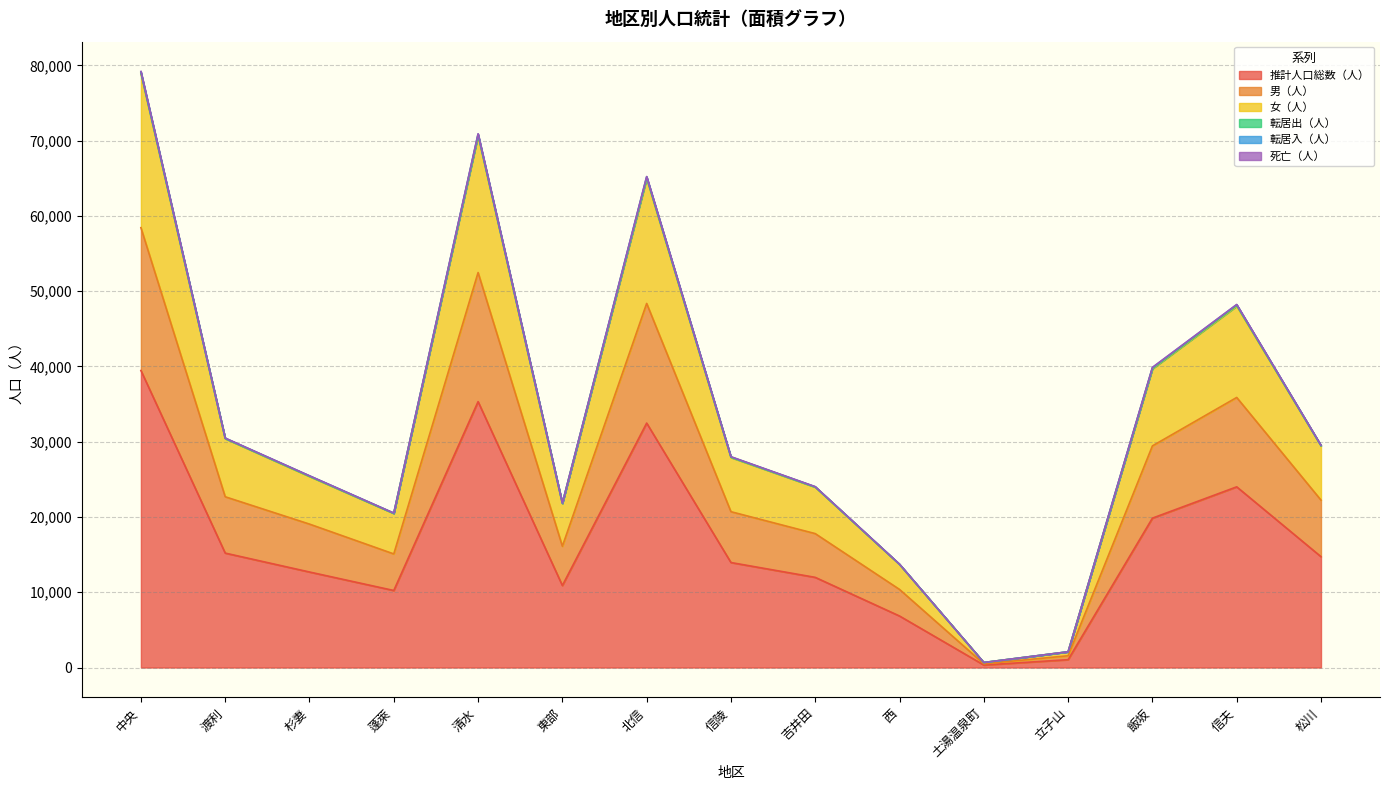

At which label does 推計人口総数（人） reach its peak?

中央